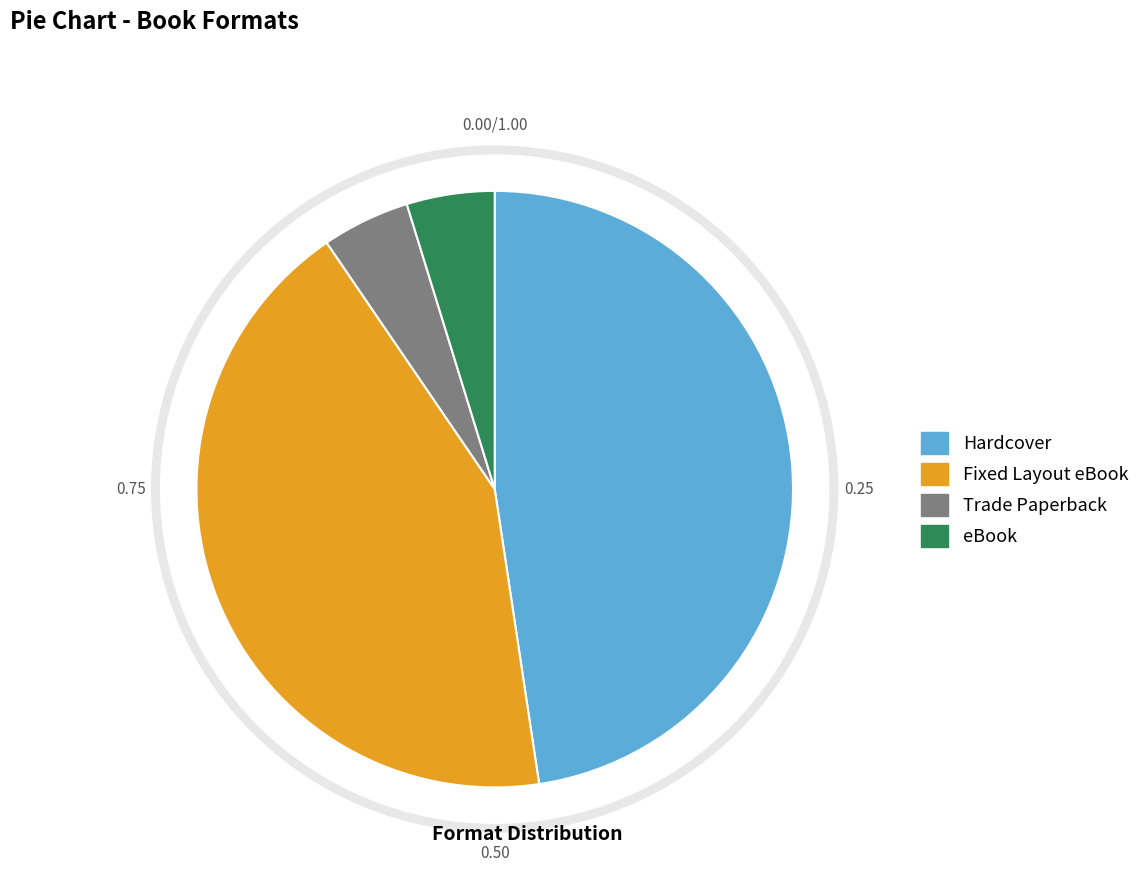

What is the smallest slice in the pie chart?

Trade Paperback